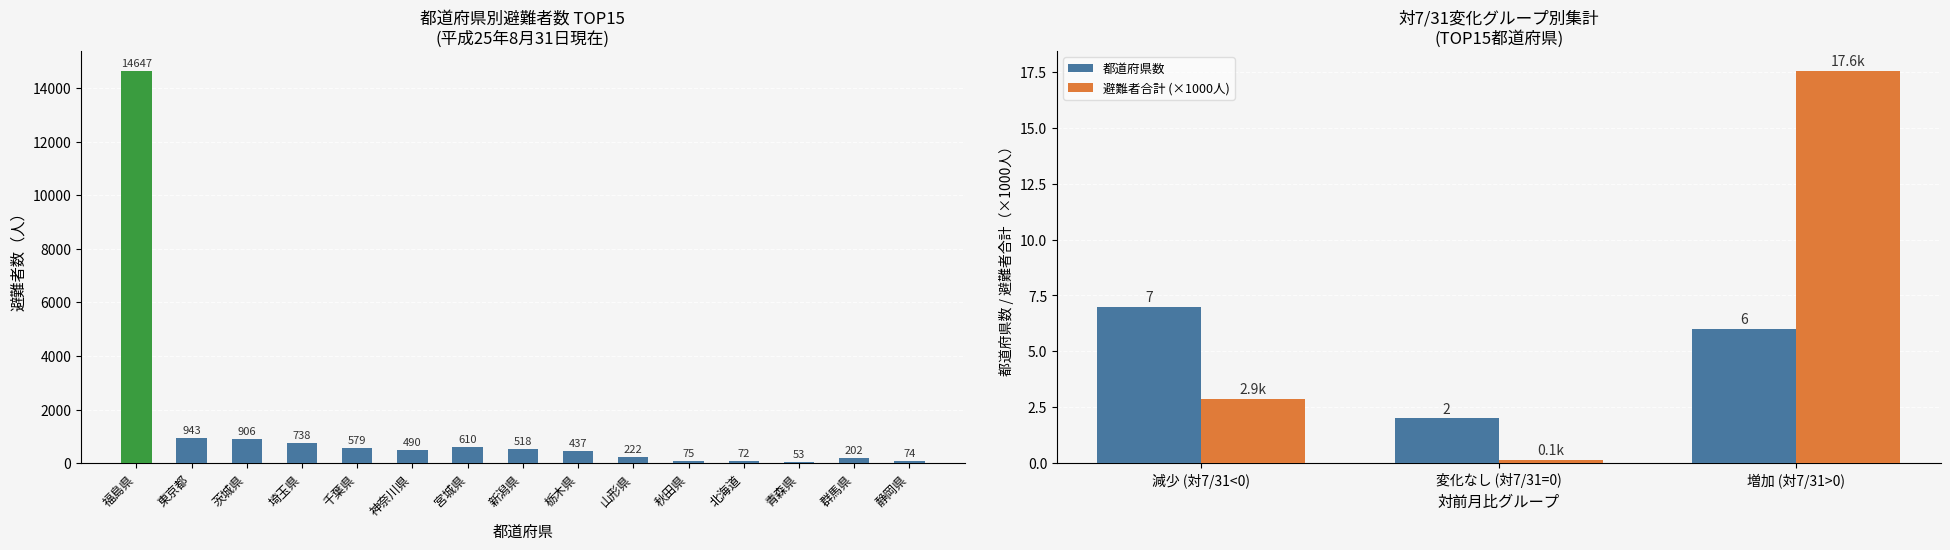

Is it true that the value at 秋田県 is 105?

False